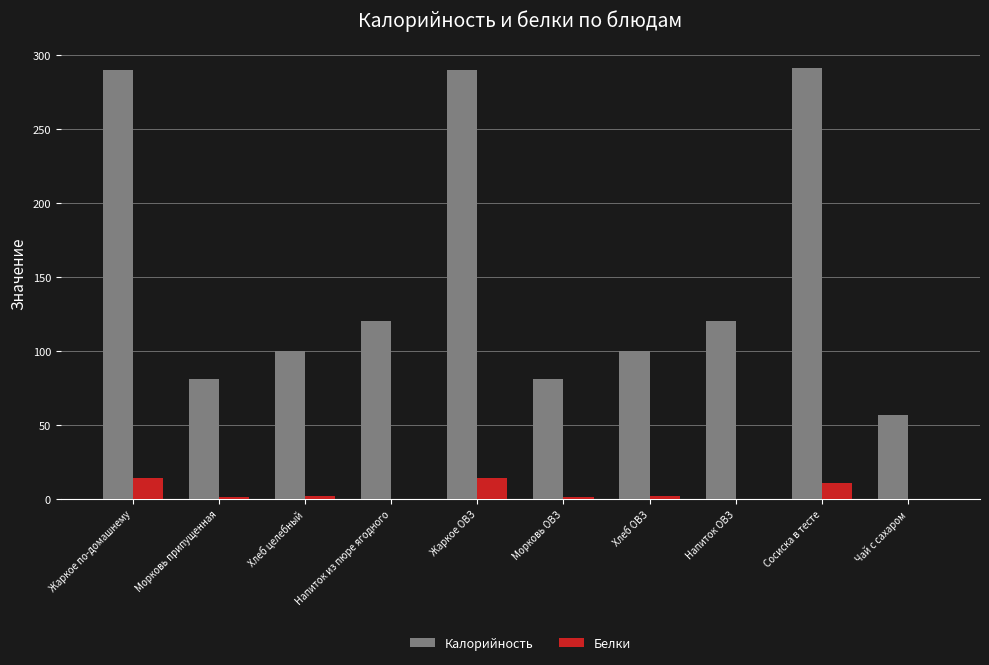

What is the maximum value for Калорийность?

290.9